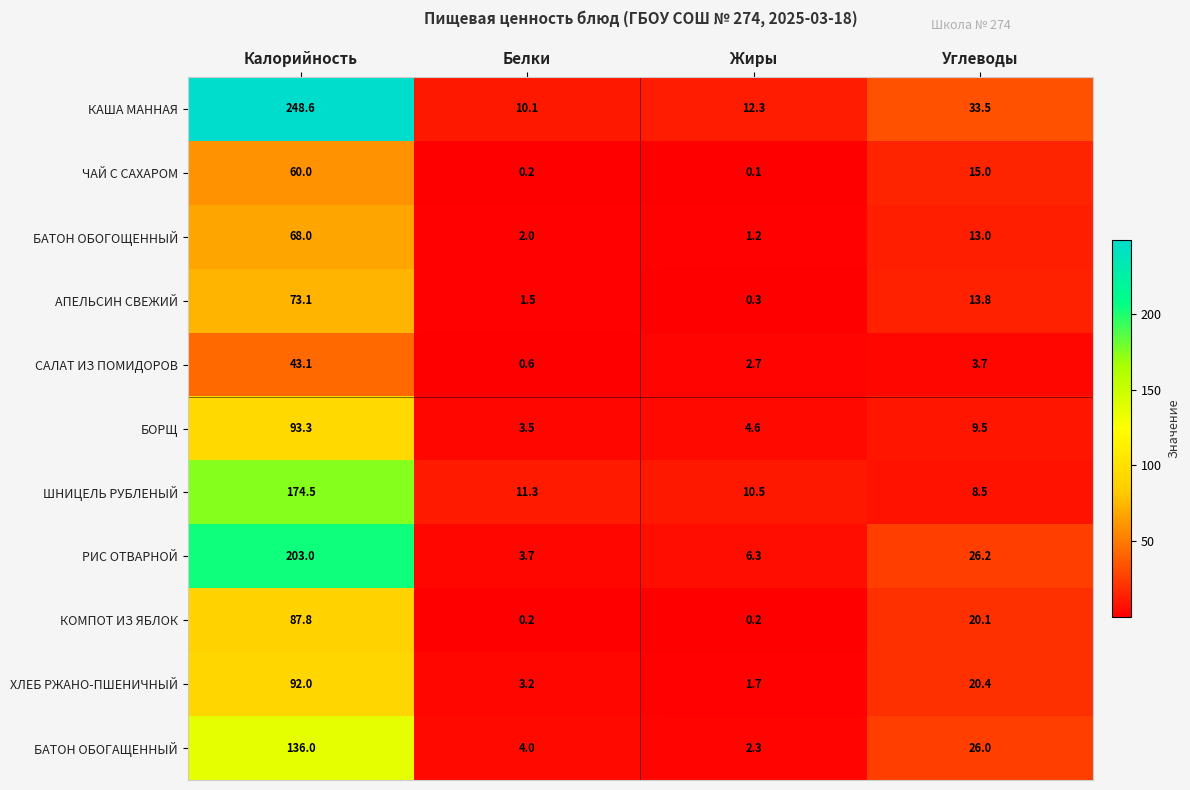

Rank the categories by РИС ОТВАРНОЙ value from highest to lowest.

Калорийность, Углеводы, Жиры, Белки